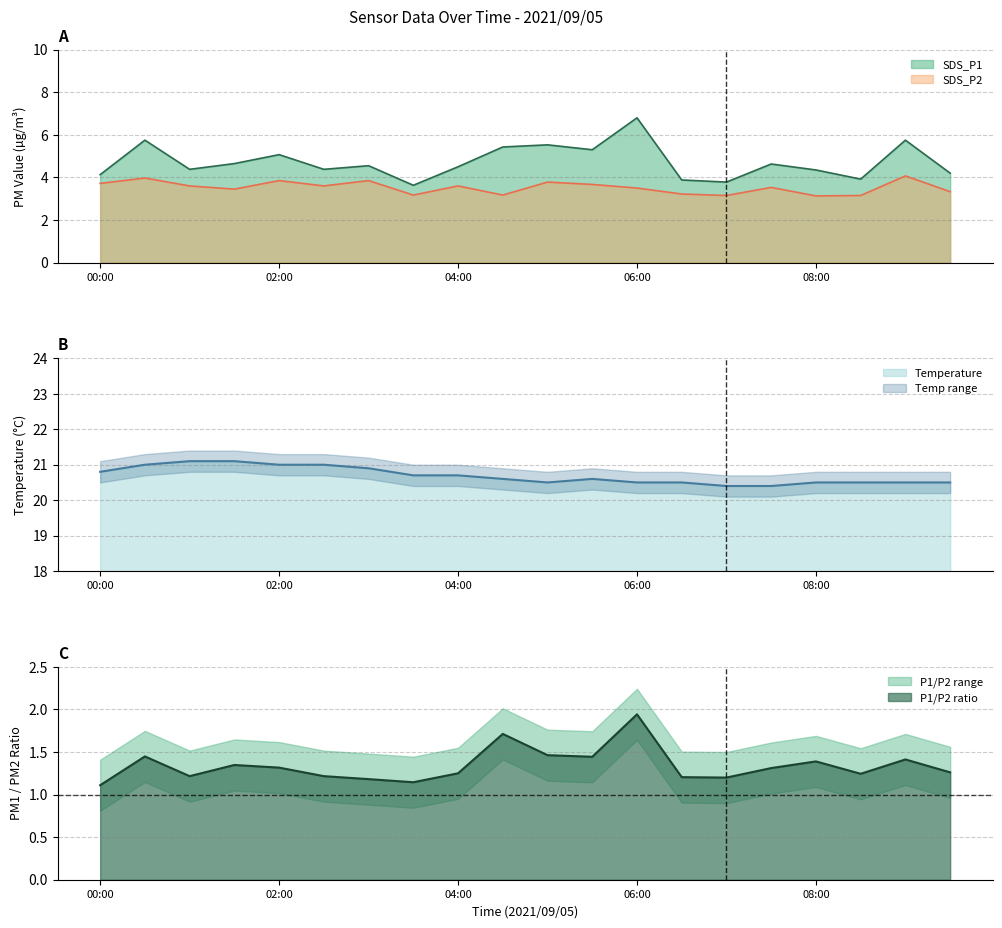

True or false: SDS_P2 and SDS_P1 cross at least once.

False